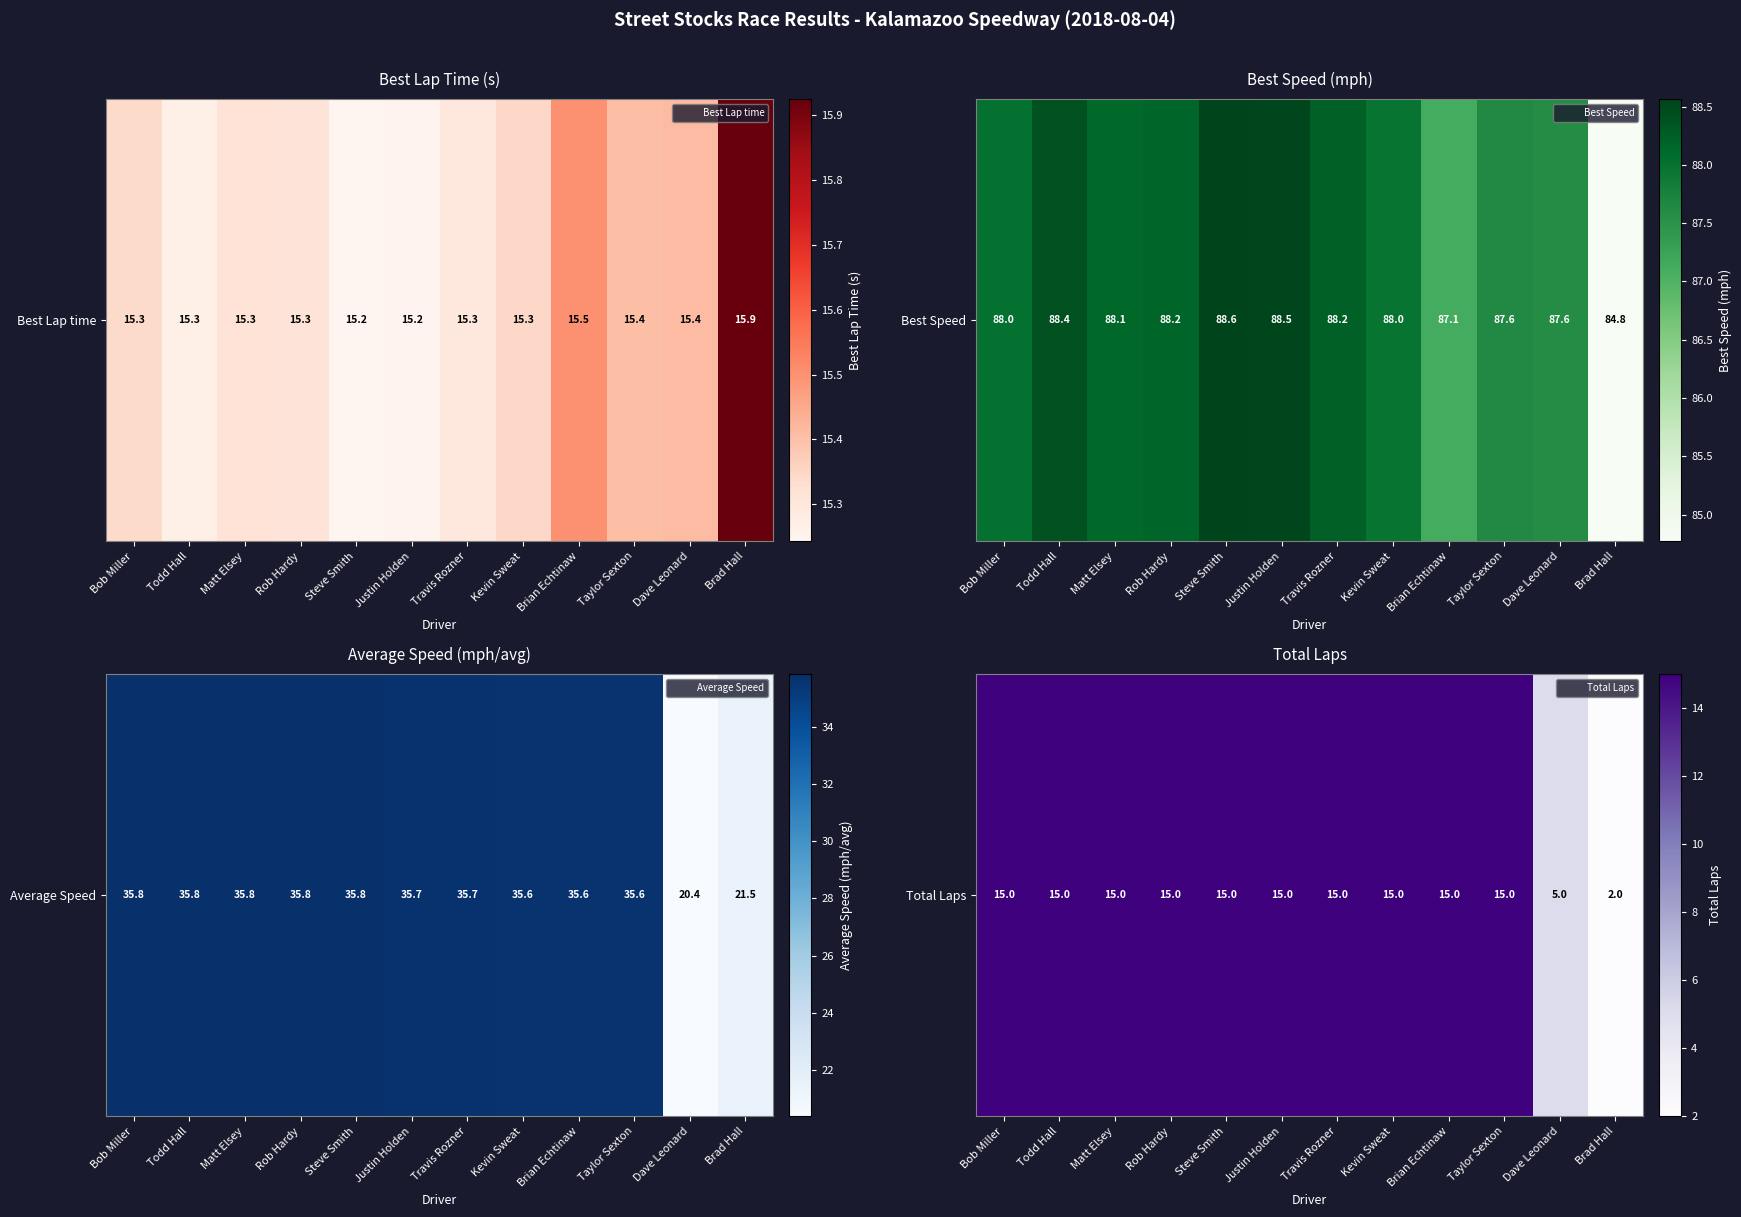

At which category does the chart reach its minimum across all series?

Brad Hall